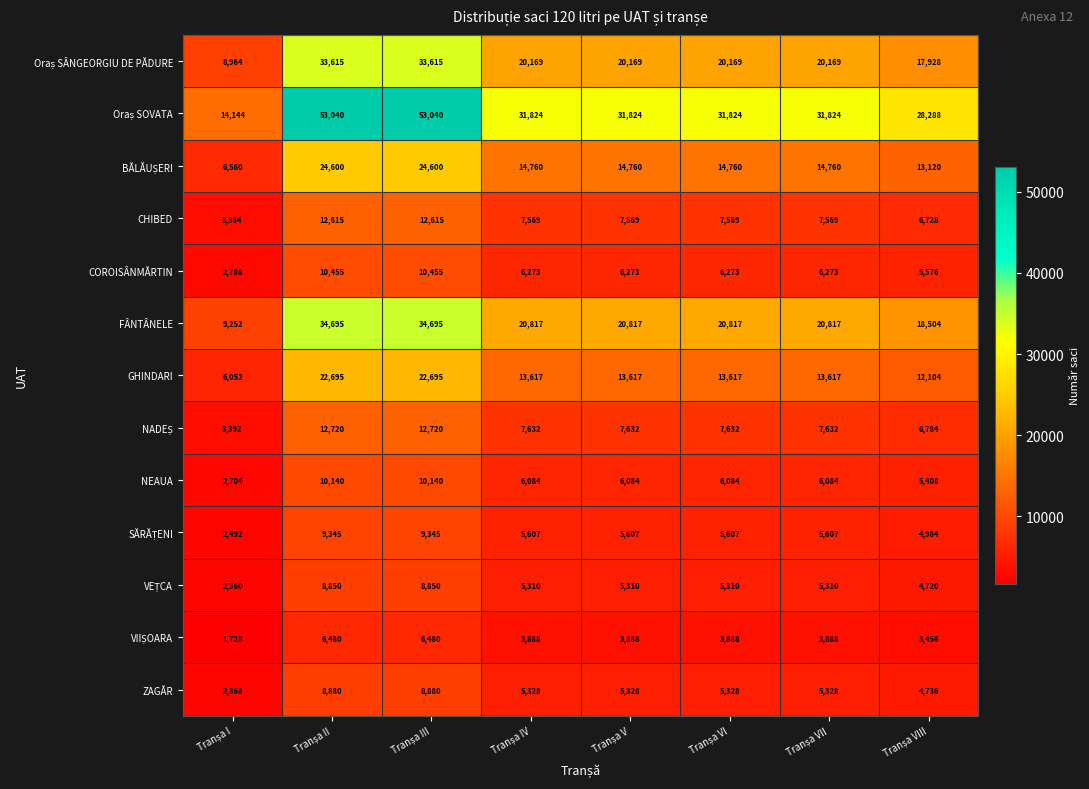

What is the difference between the maximum and second lowest values in the FÂNTÂNELE series?

16191